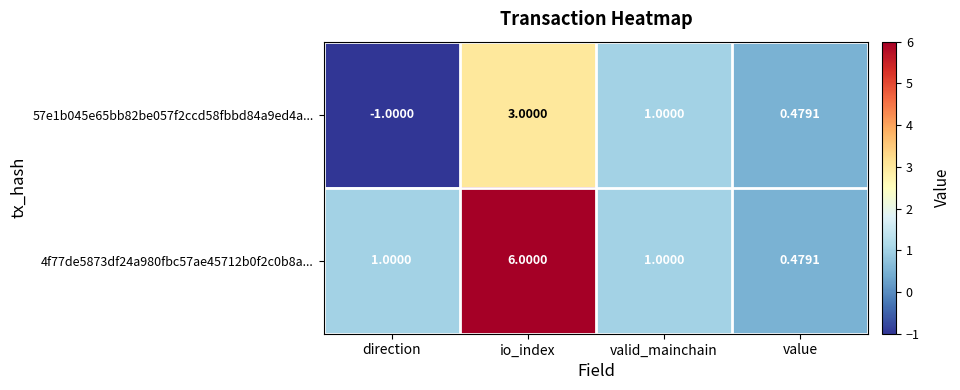

What is the maximum value shown in the chart?

6.0